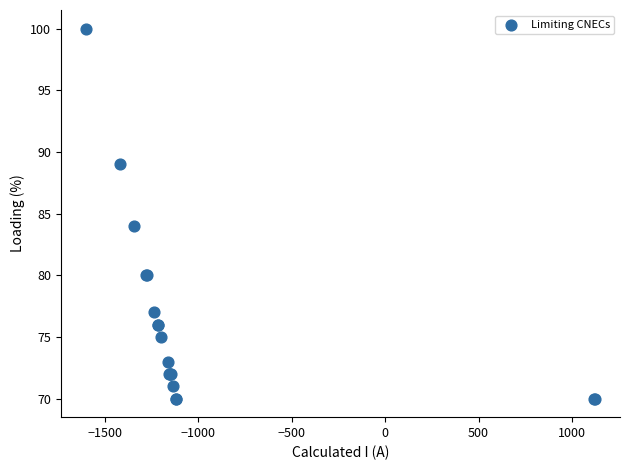

What Y value in the scatter plot is closest to 85?

84